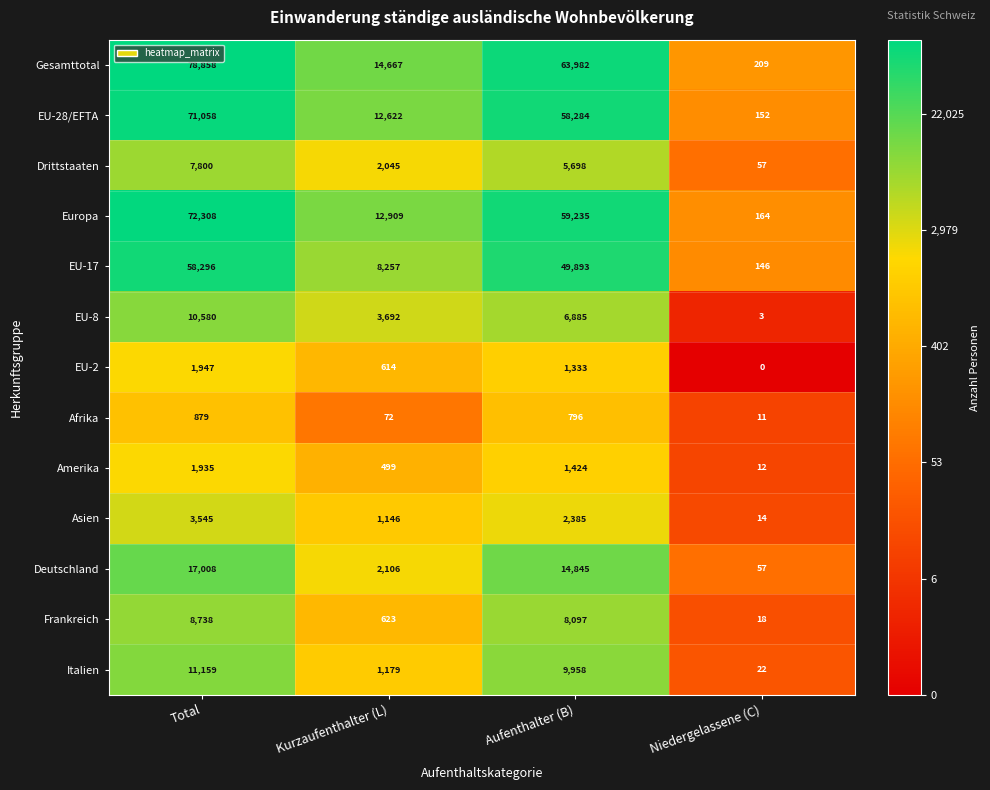

Where is Italien nearest to the value 5590?

Aufenthalter (B)